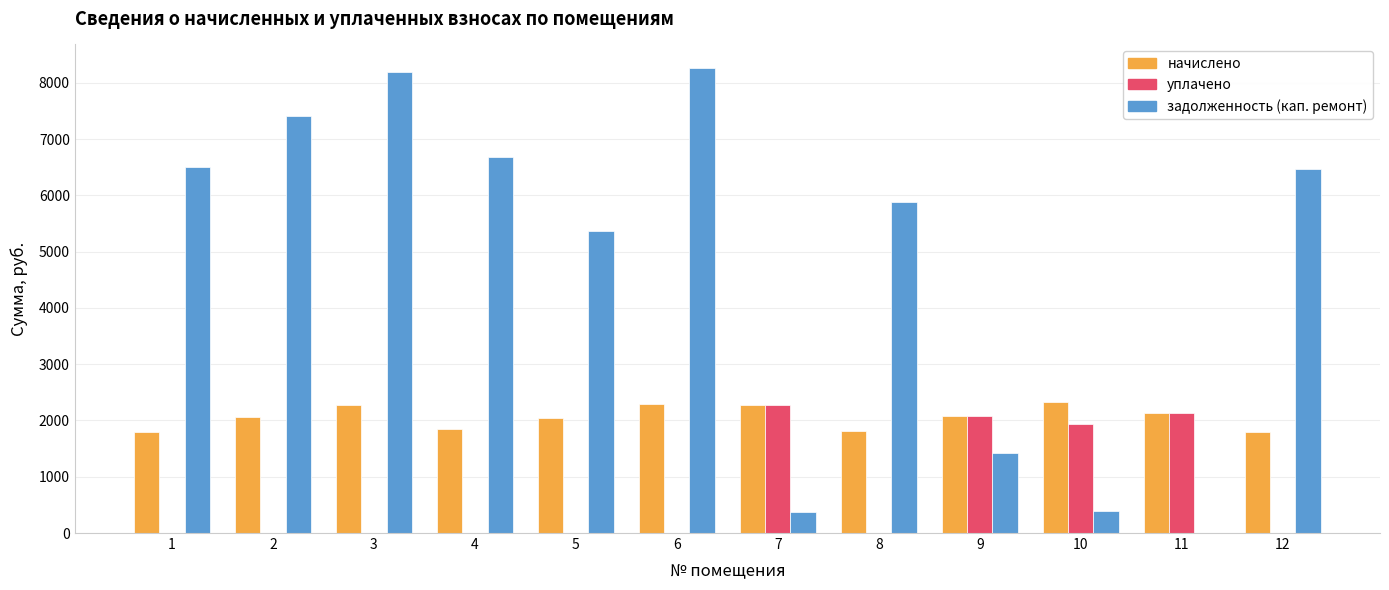

What is the highest value of the начислено series?

2323.6